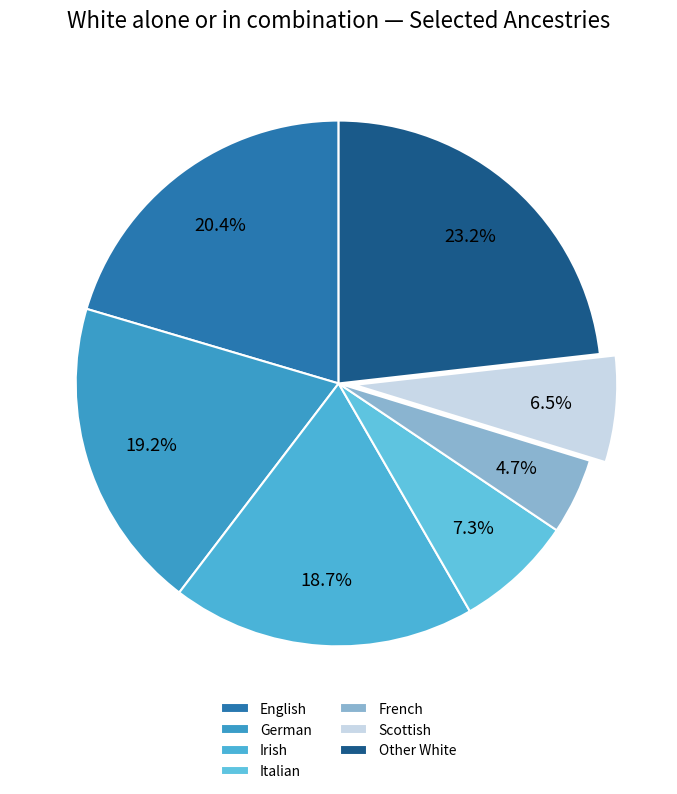

Count the number of slices in the pie.

7